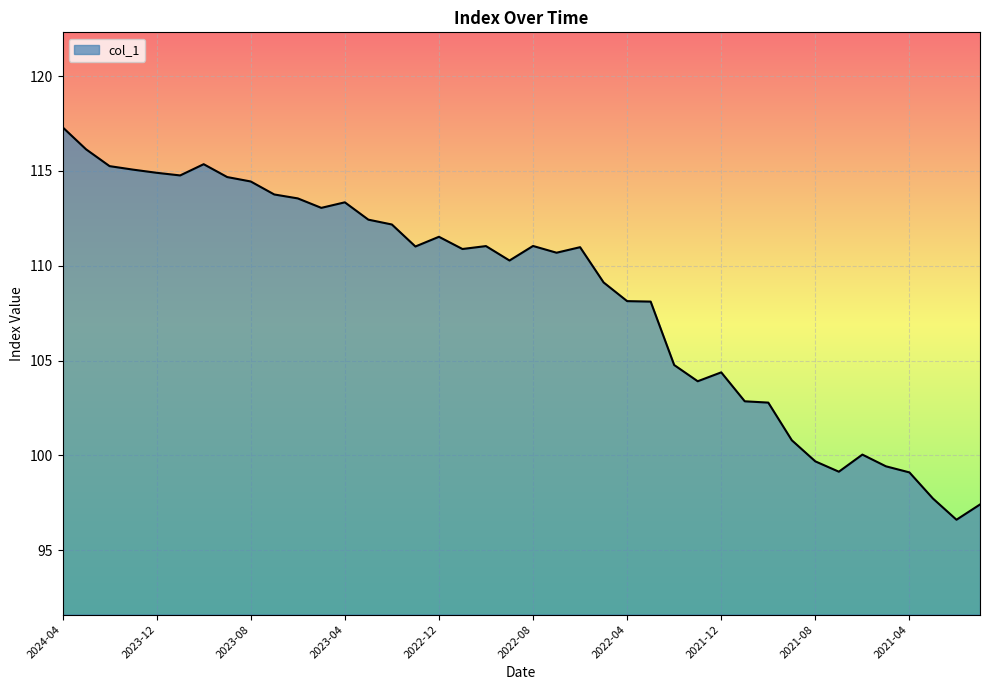

What is the greatest value displayed?

117.3